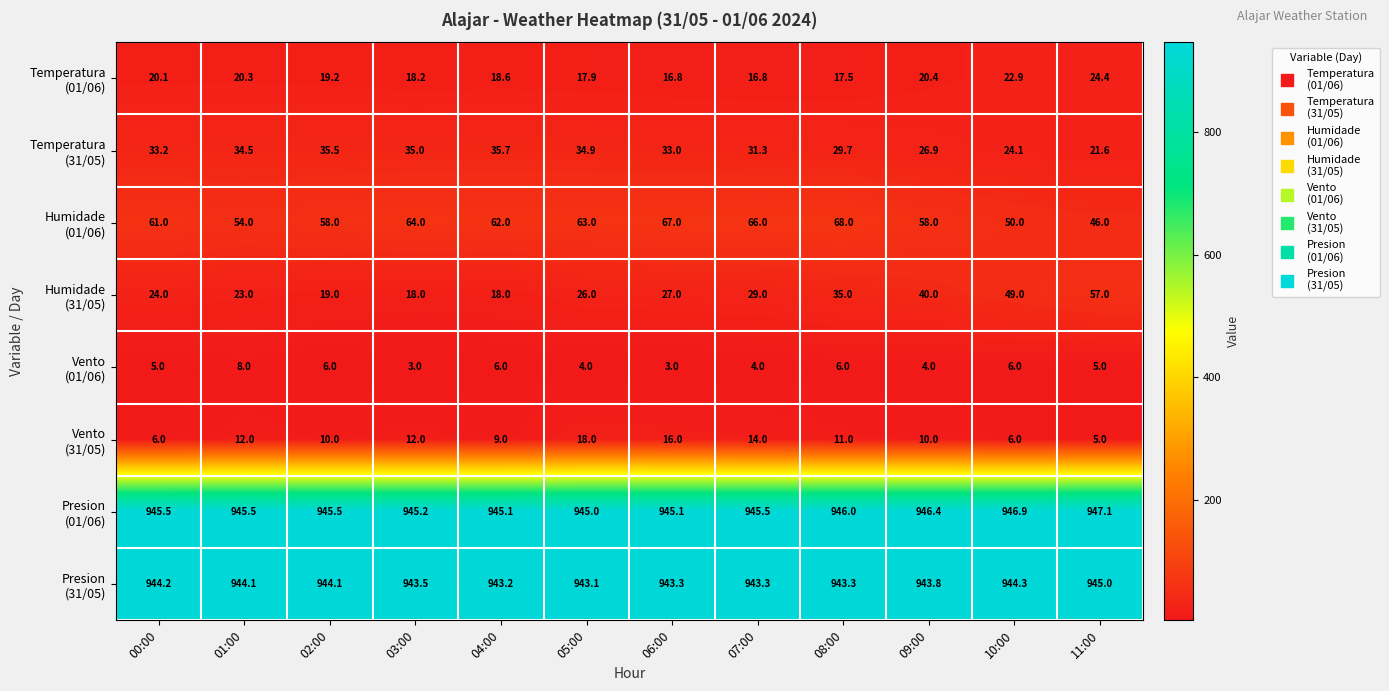

Which label corresponds to the largest value in the chart?

11:00